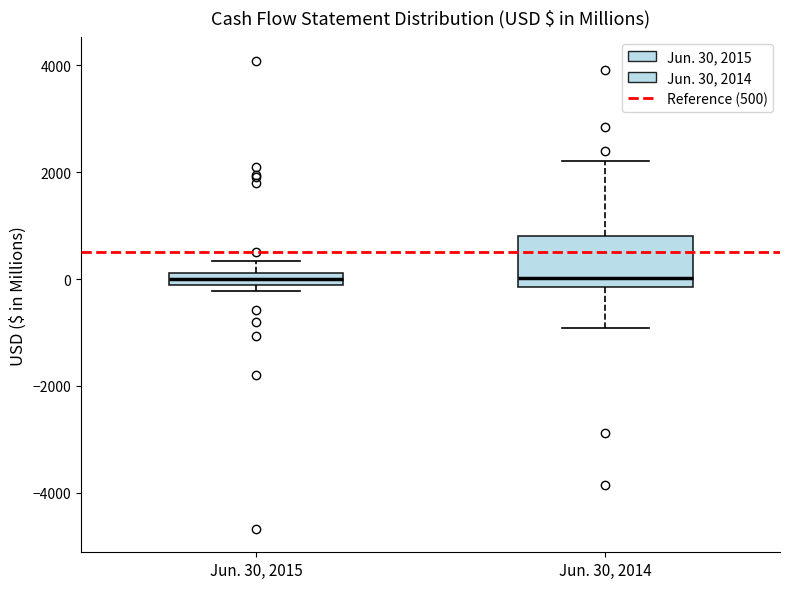

Where does the median line of the box for Jun. 30, 2015 sit on the y-axis? The values are not printed on the chart, so give them approximately, as read against the axis.

0